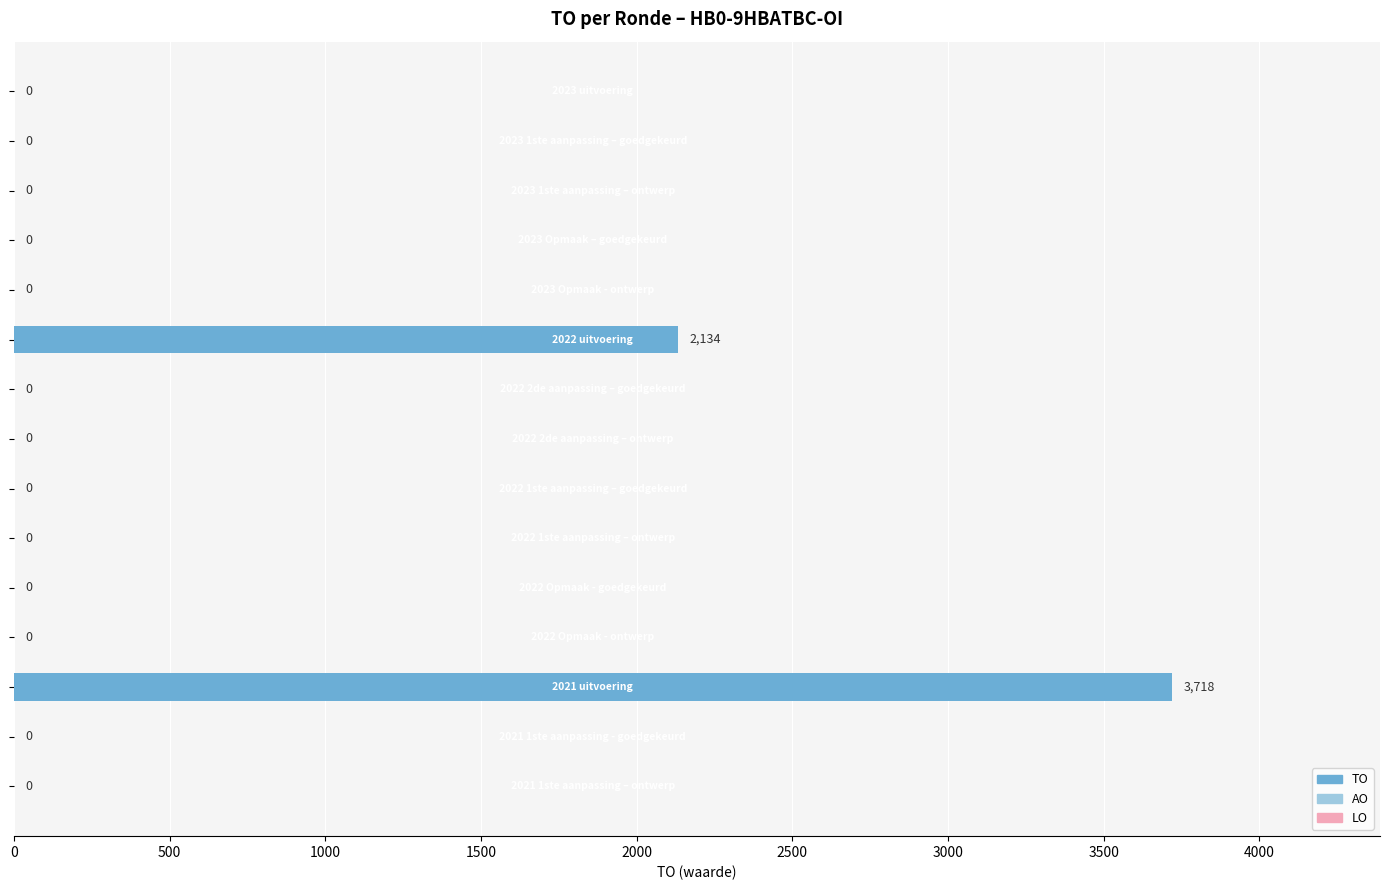

What is the greatest value displayed?

3718